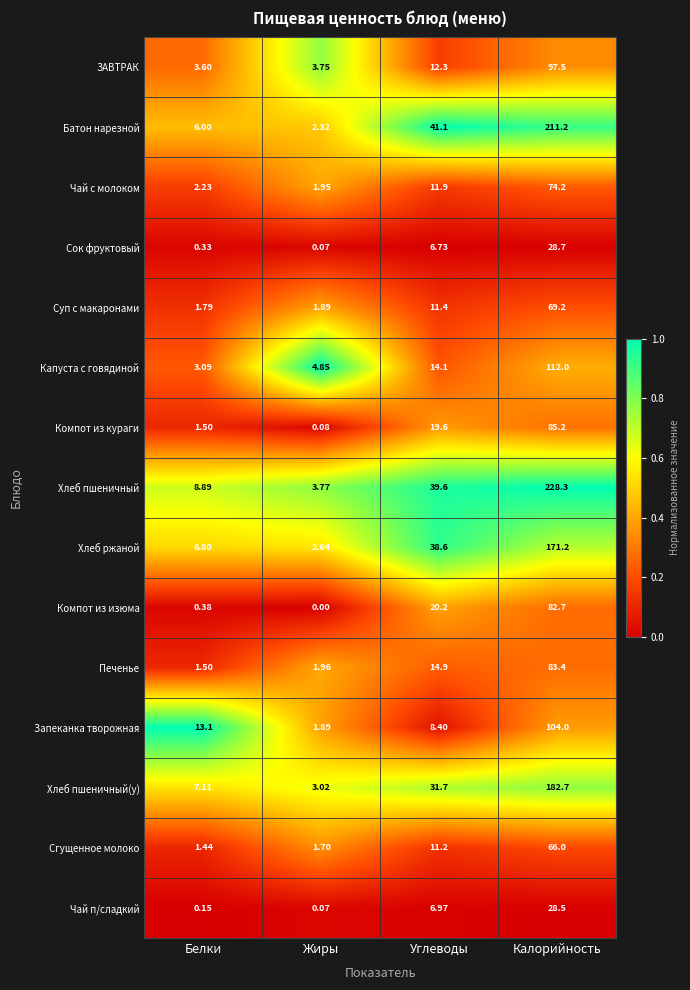

List the series in order of their peak value, lowest first.

Чай п/сладкий, Сок фруктовый, Сгущенное молоко, Суп с макаронами, Чай с молоком, Компот из изюма, Печенье, Компот из кураги, ЗАВТРАК, Запеканка творожная, Капуста с говядиной, Хлеб ржаной, Хлеб пшеничный(у), Батон нарезной, Хлеб пшеничный